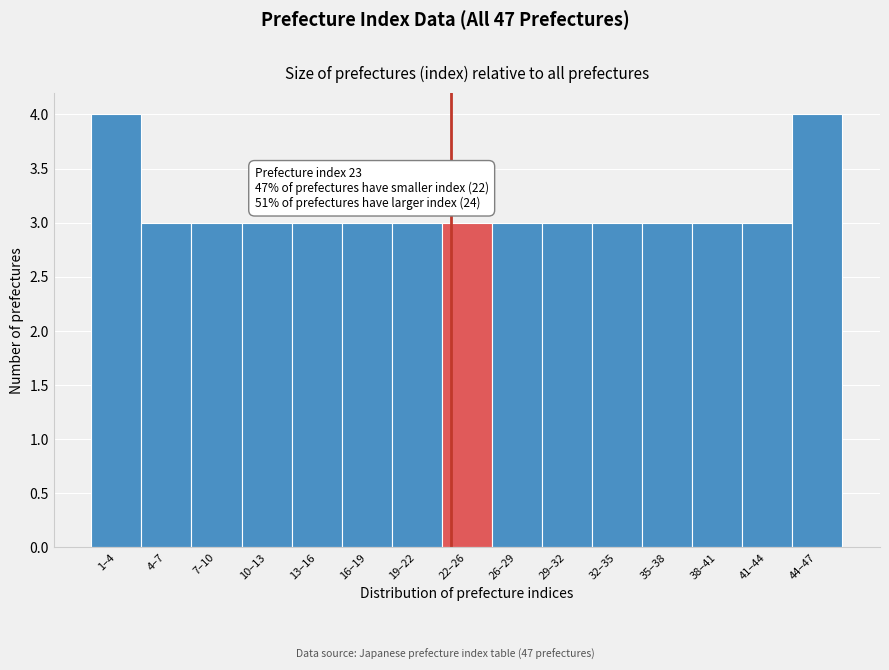

Reading right to left, what are all the values shown in this chart?

44–47=4	41–44=3	38–41=3	35–38=3	32–35=3	29–32=3	26–29=3	22–26=3	19–22=3	16–19=3	13–16=3	10–13=3	7–10=3	4–7=3	1–4=4